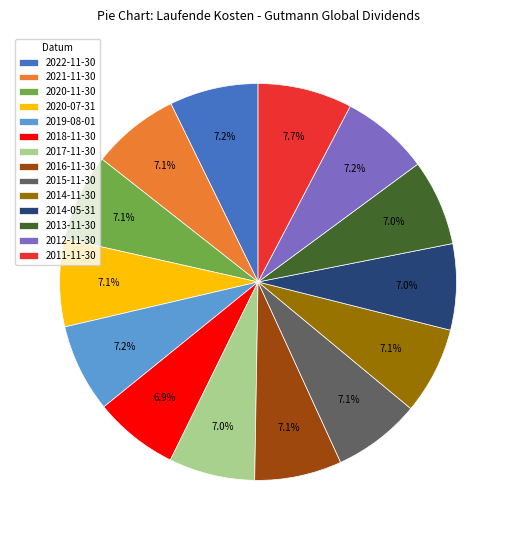

Is it true that 2020-07-31 is 7% of the pie?

True